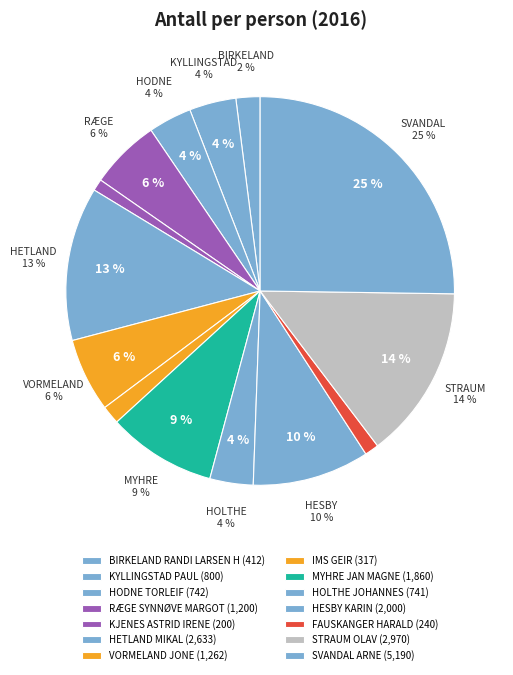

True or false: FAUSKANGER HARALD accounts for 1% of the total.

True